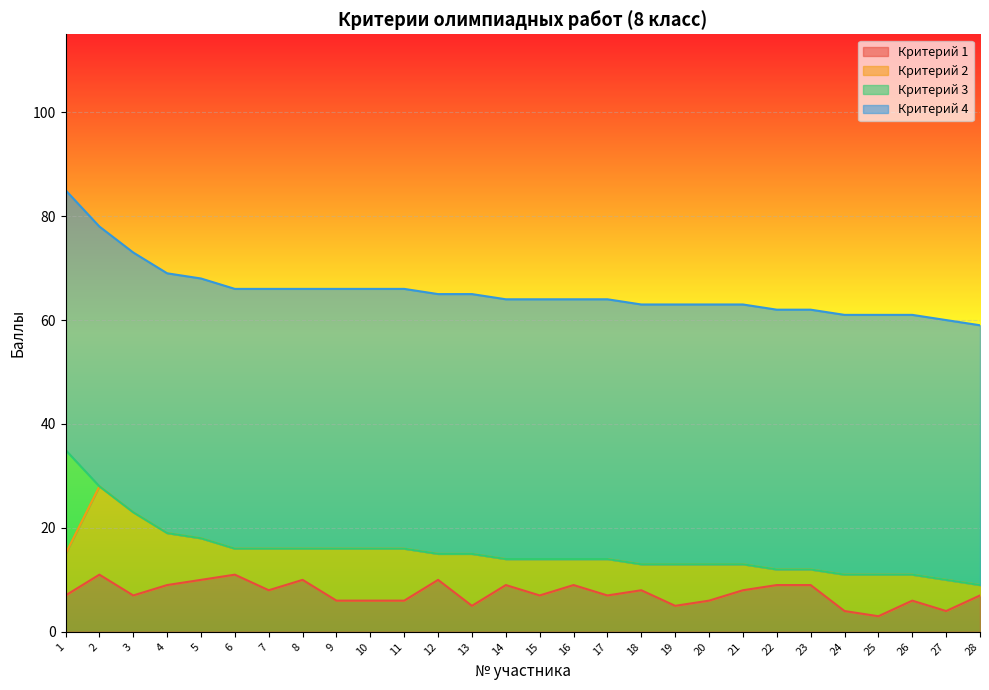

At 7, list the series in order from largest to smallest.

Критерий 4, Критерий 1, Критерий 2, Критерий 3